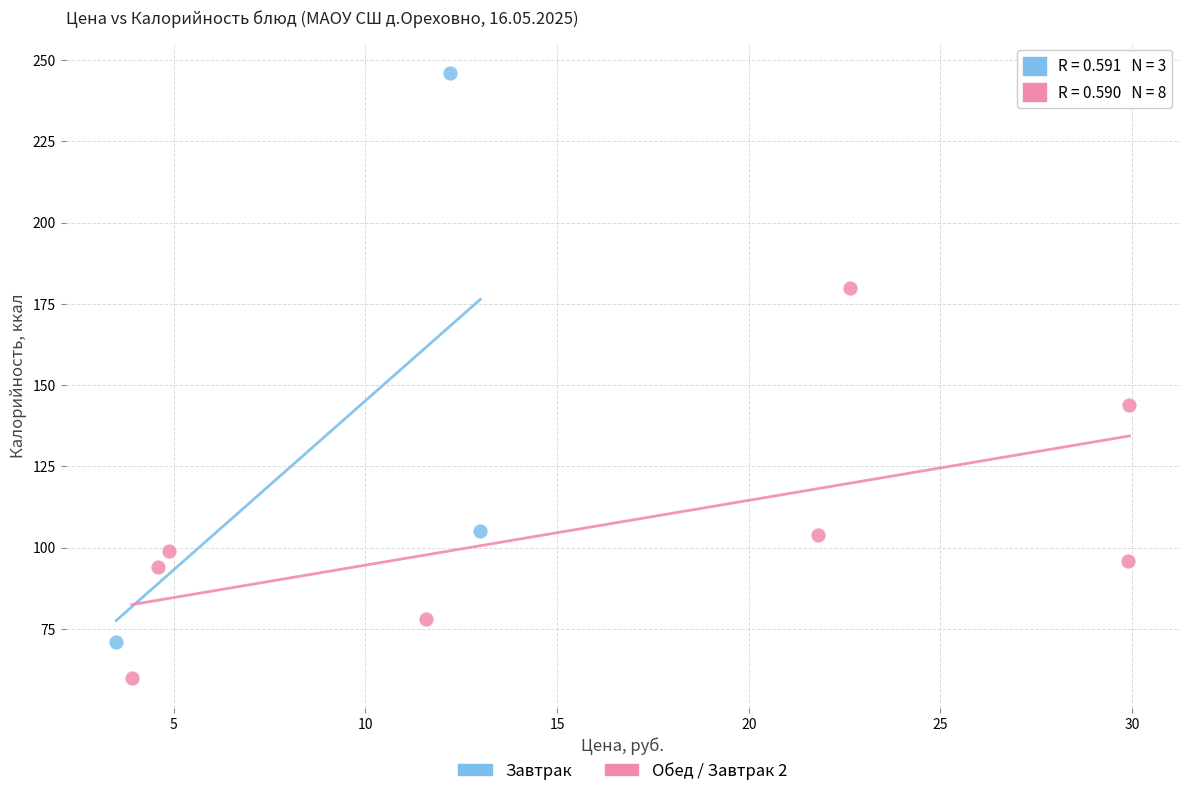

Which series reaches the minimum Y coordinate?

Обед / Завтрак 2